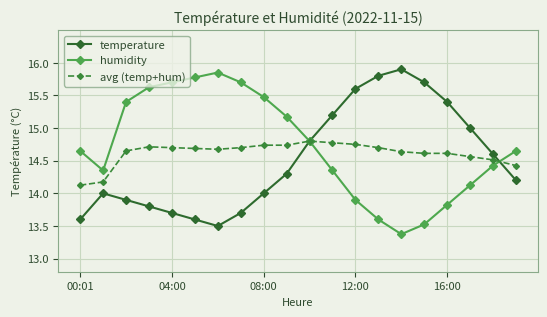

What is the difference between the second highest and minimum values in the humidity series?

2.4